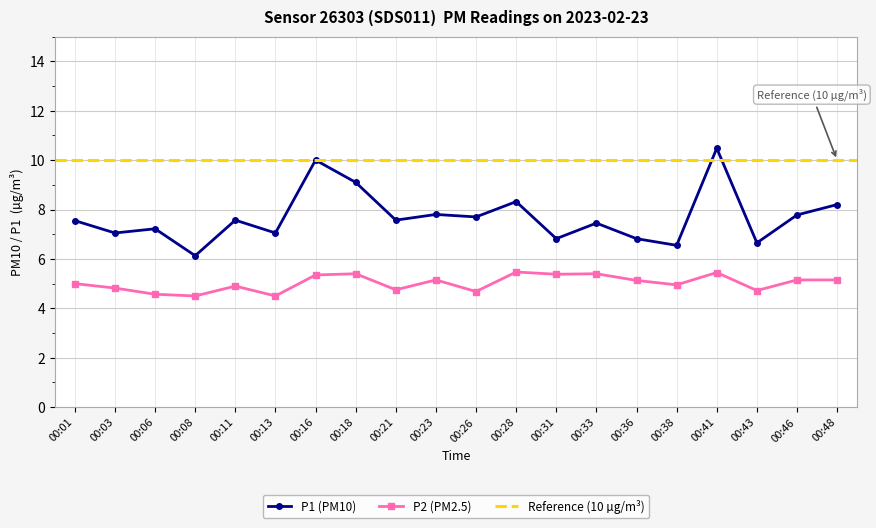

True or false: P2 and P1 cross at least once.

False